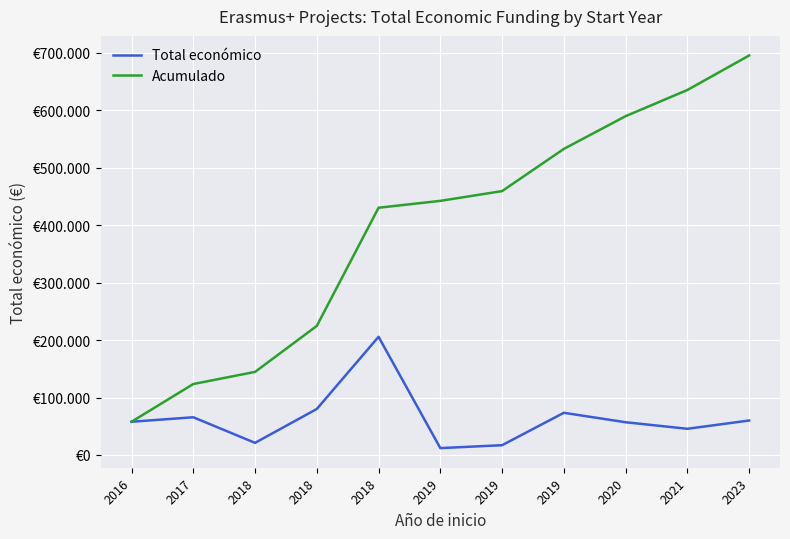

At 2019, list the series in order from smallest to largest.

Total económico, Acumulado